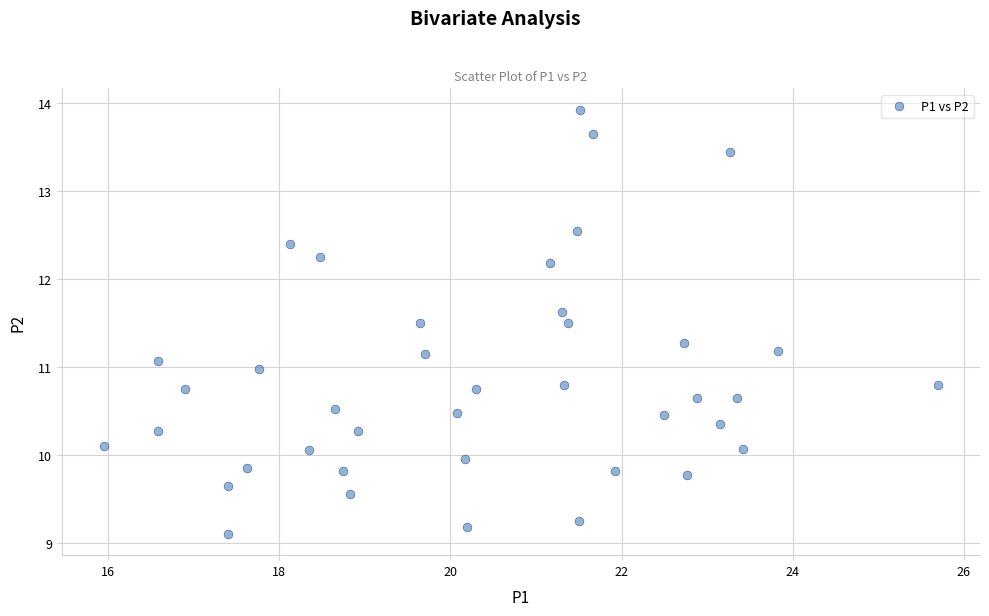

What is the range of Y values (max minus min)?

4.8